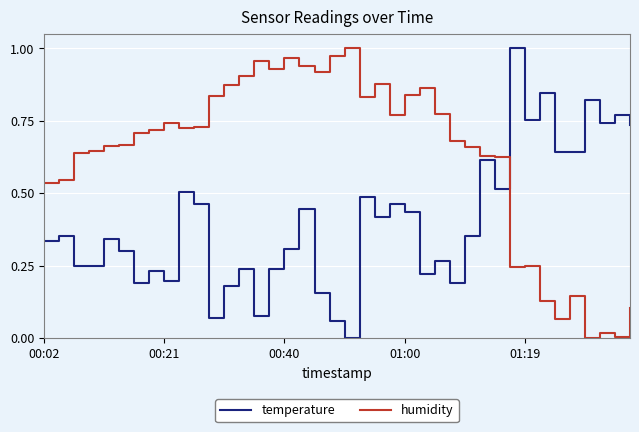

Rank the series by their average value, from lowest to highest.

temperature, humidity